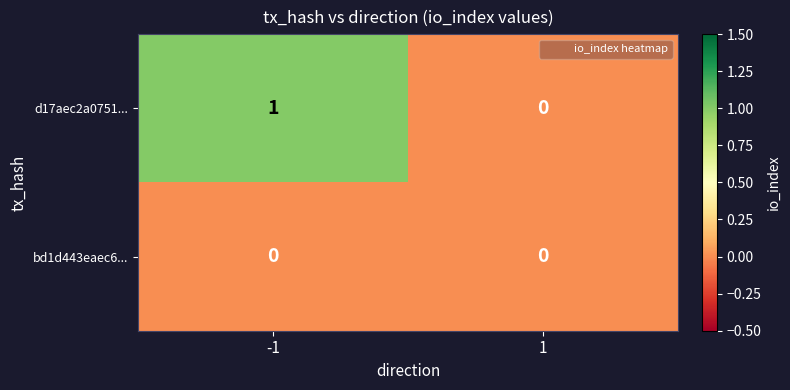

Is it true that d17aec2a0751... equals 1 at -1?

True